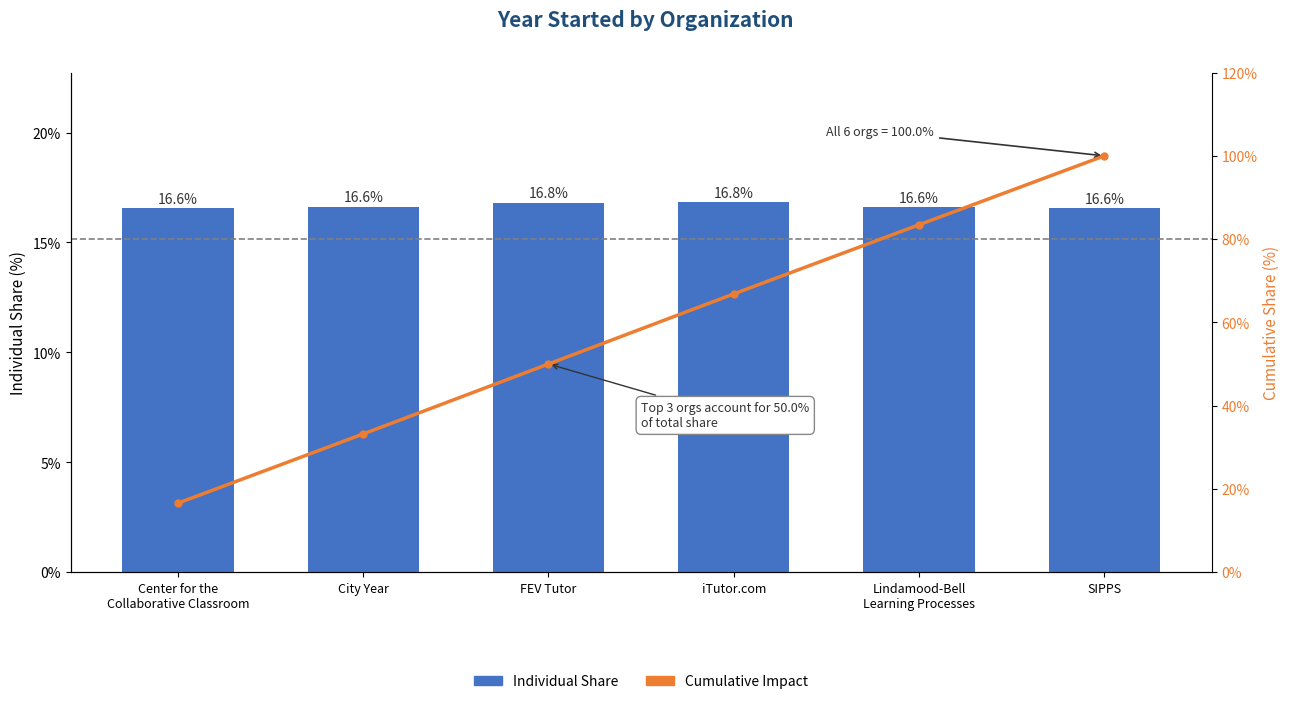

At how many categories does at least one series exceed 80?

2